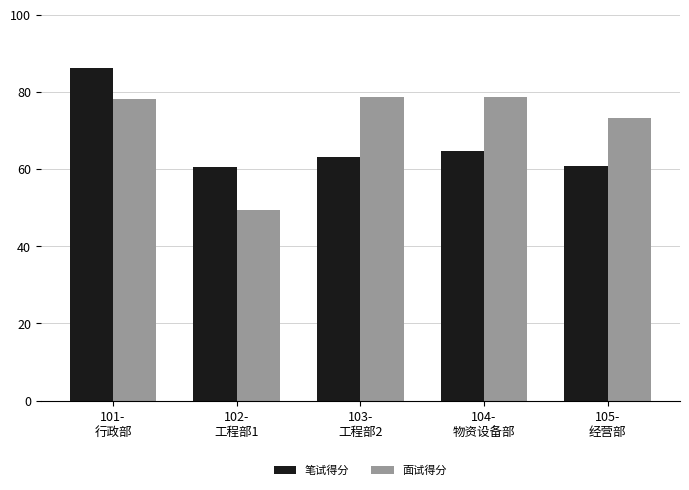

At how many categories does at least one series exceed 50?

5